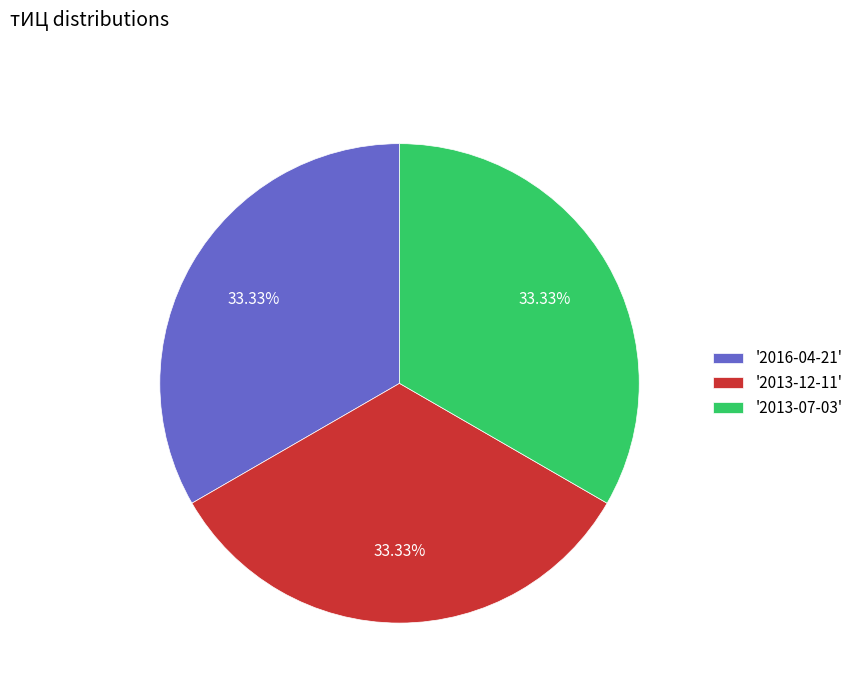

Is '2013-12-11' the majority of the pie?

No